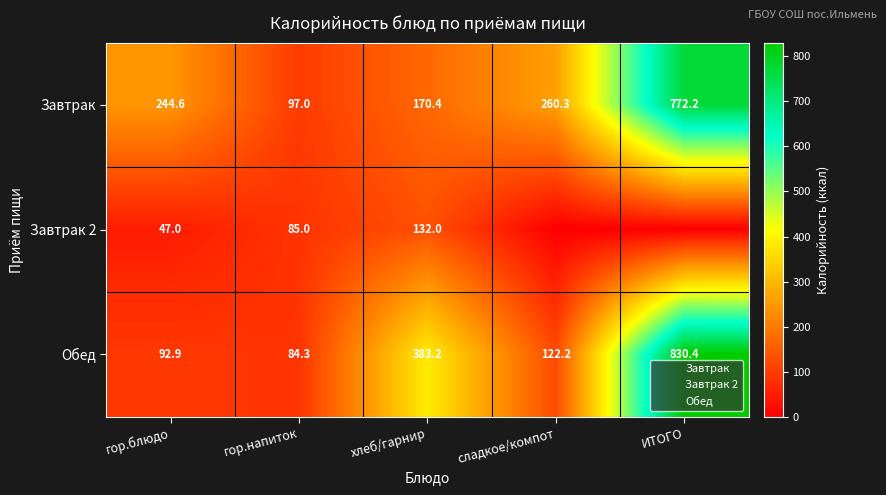

What is the greatest value displayed?

830.4